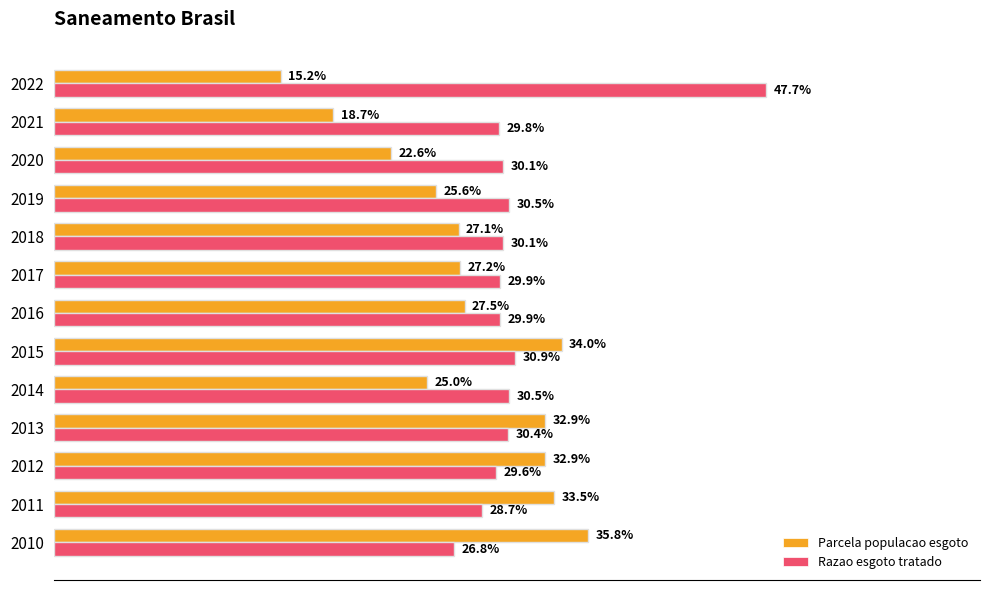

What are all the series names shown in the legend?

Parcela populacao esgoto, Razao esgoto tratado